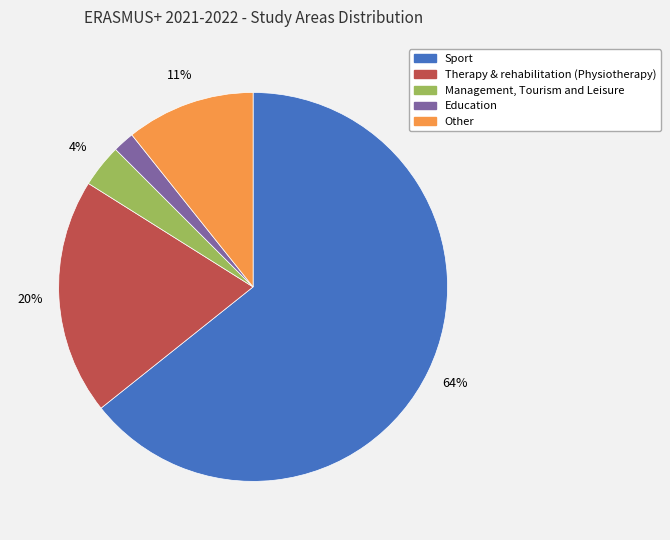

To the nearest percent, what percentage of the pie is Management, Tourism and Leisure?

4%